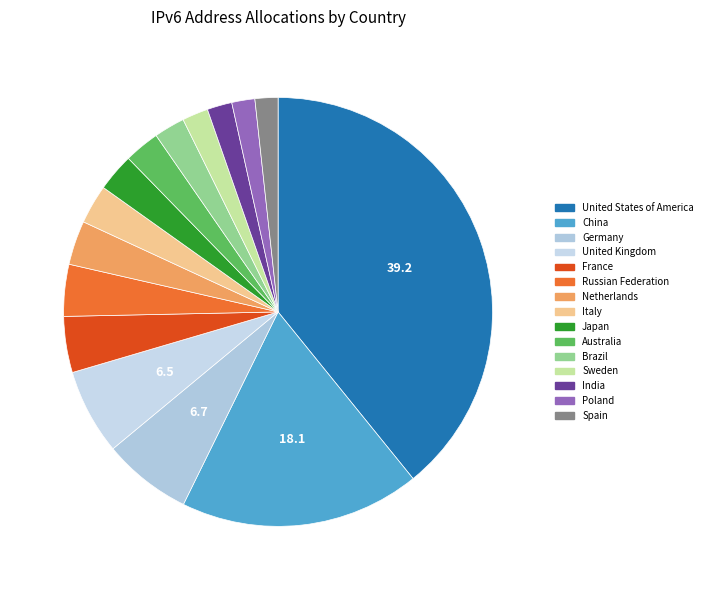

Does Poland represent more than half of the total?

No